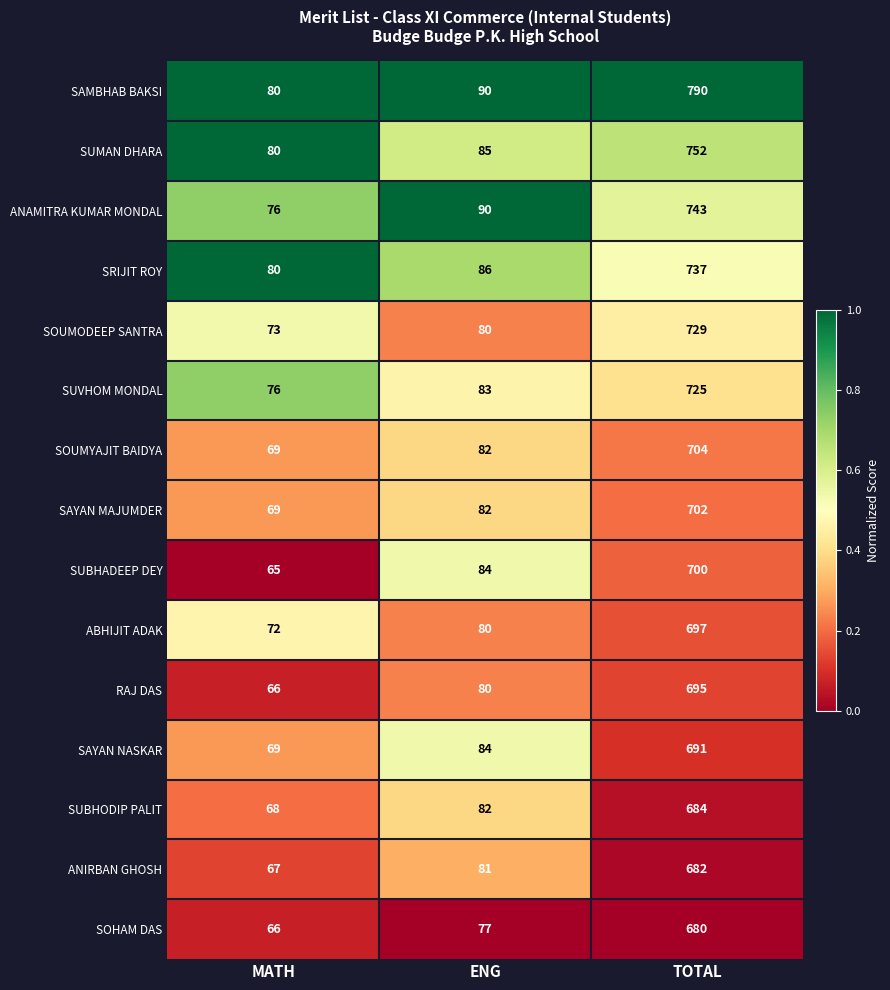

What is the spread (max minus min) of values at ENG?

13